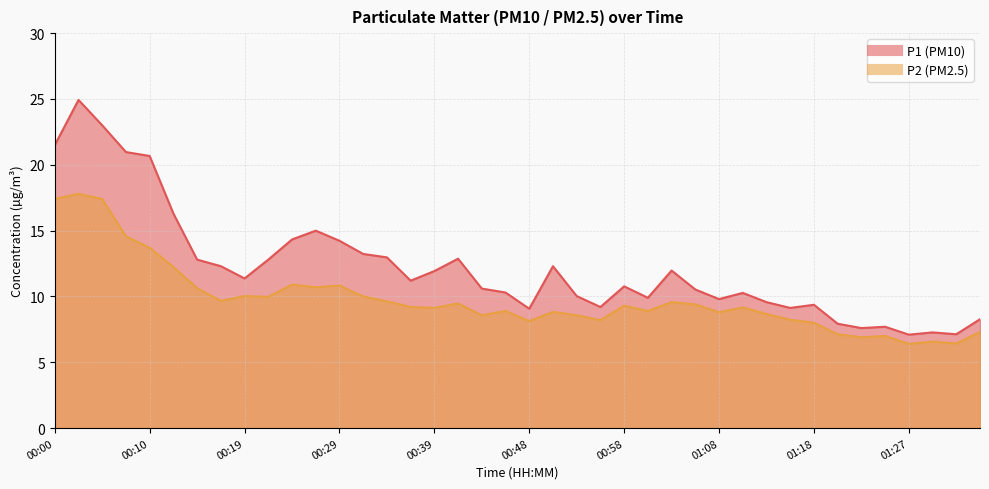

Where is the first local maximum for P2?

00:02